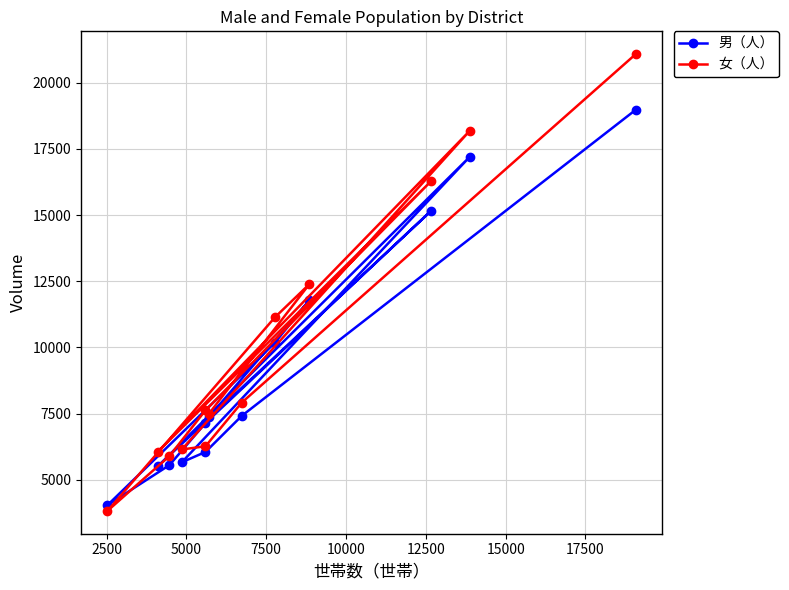

How many data points in 男（人） are less than 7374?

6